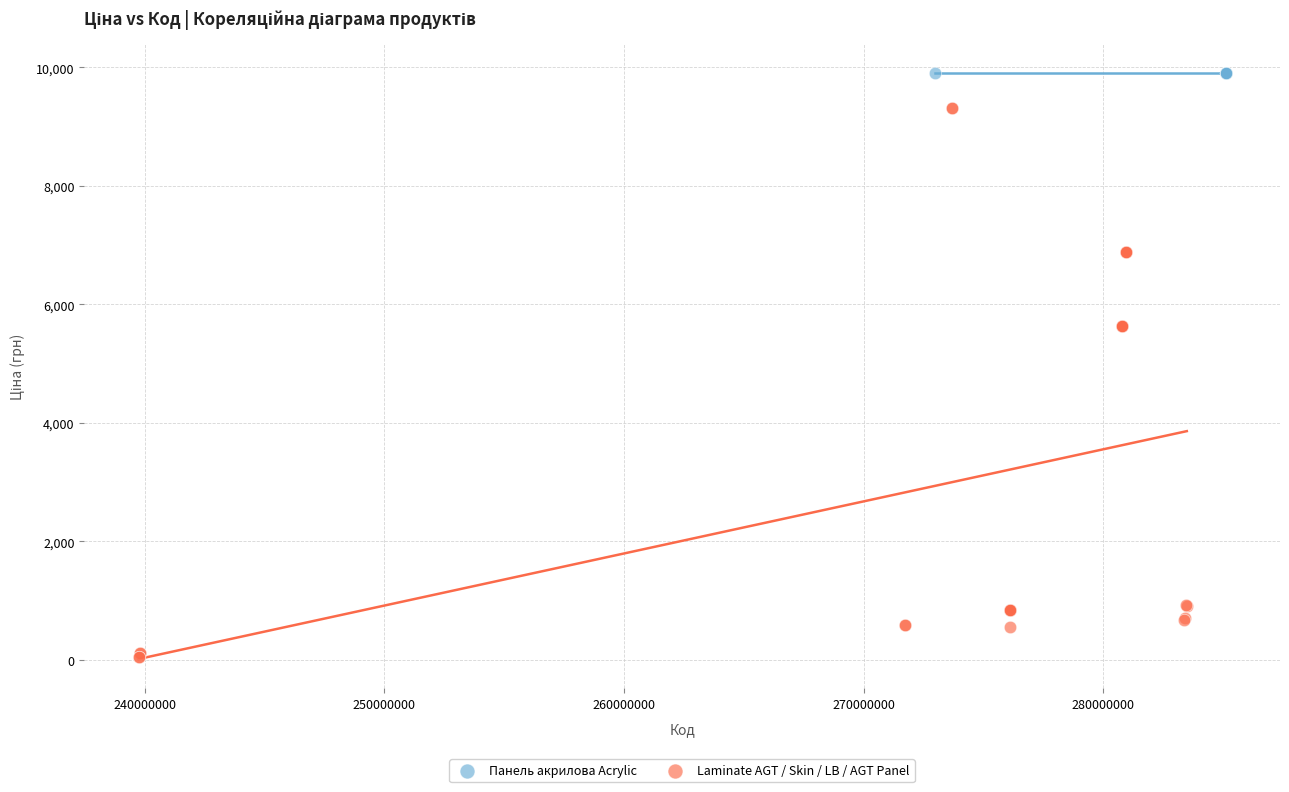

Which series reaches the maximum Y coordinate?

Панель акрилова Acrylic